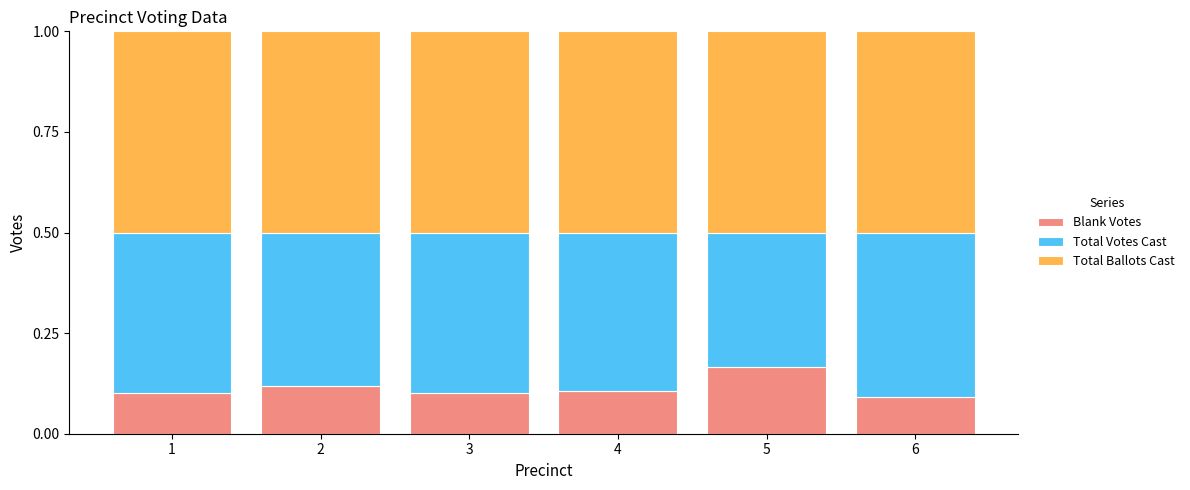

What is the total value across all series at 5?

1.0